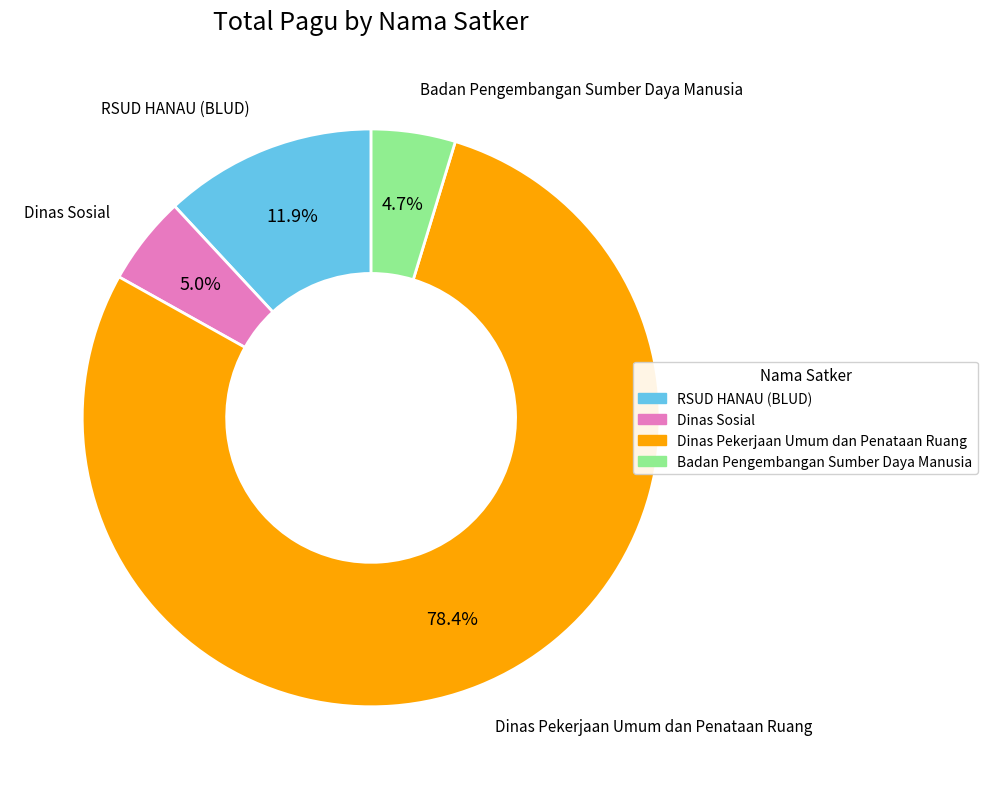

Is there any slice that represents more than half of the pie?

Yes